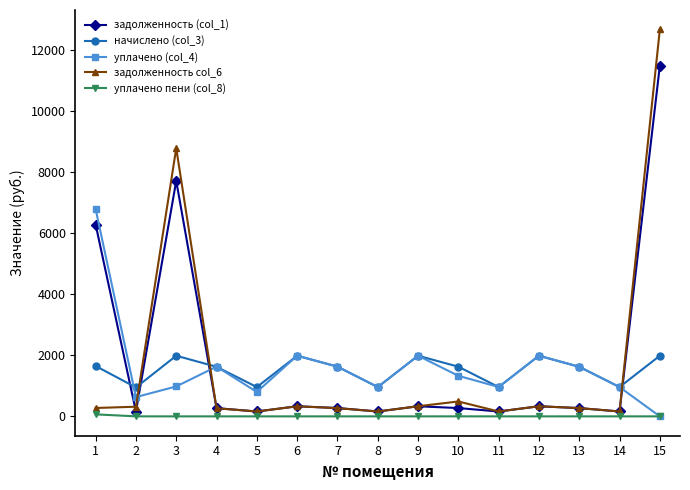

How many data points in задолженность (col_1) are above 272?

8